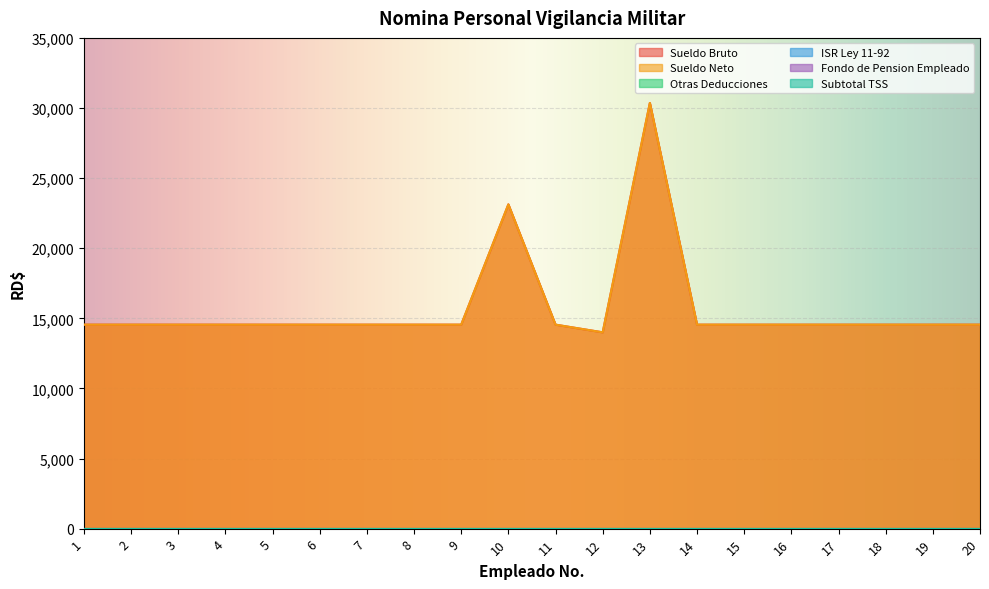

Where is ISR Ley 11-92 nearest to the value 0?

1